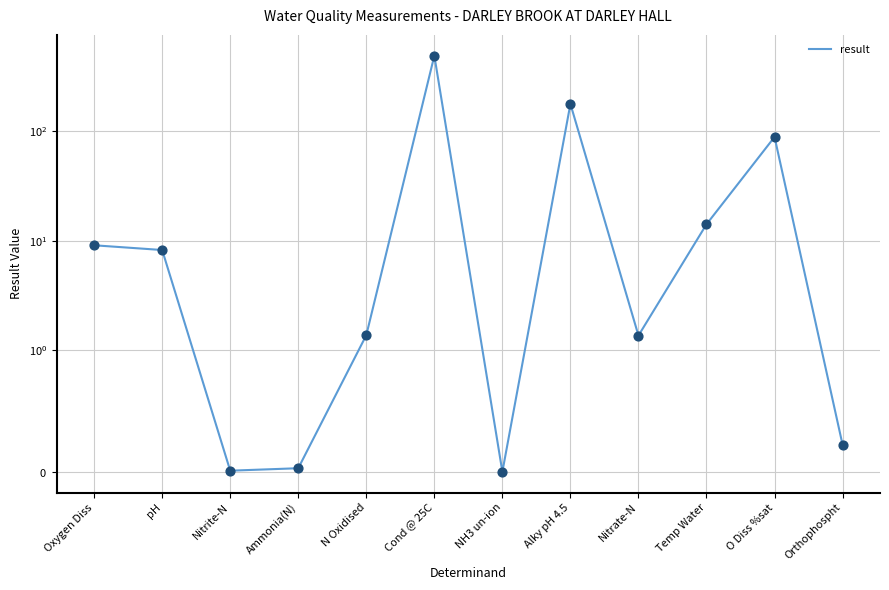

What is the change in value from pH to Nitrate-N?

-6.9